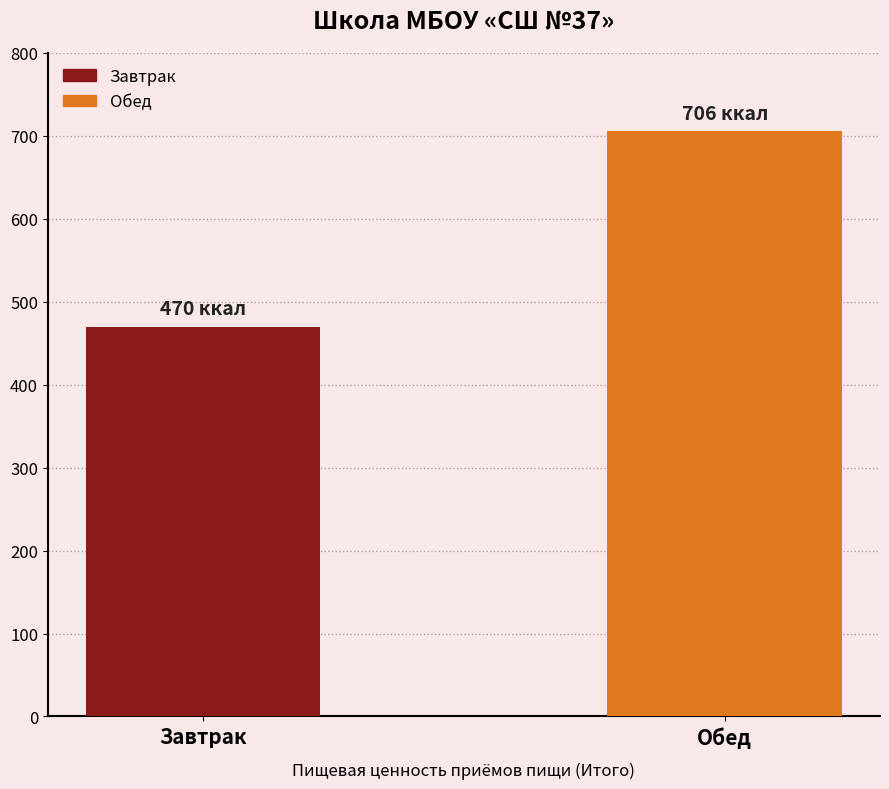

What is the average value?

587.8